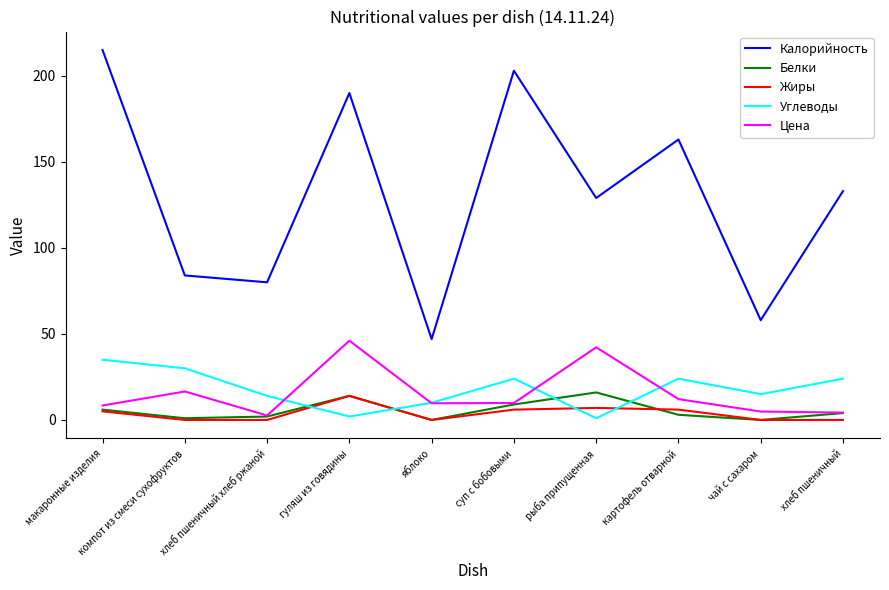

True or false: Калорийность and Белки cross at least once.

False